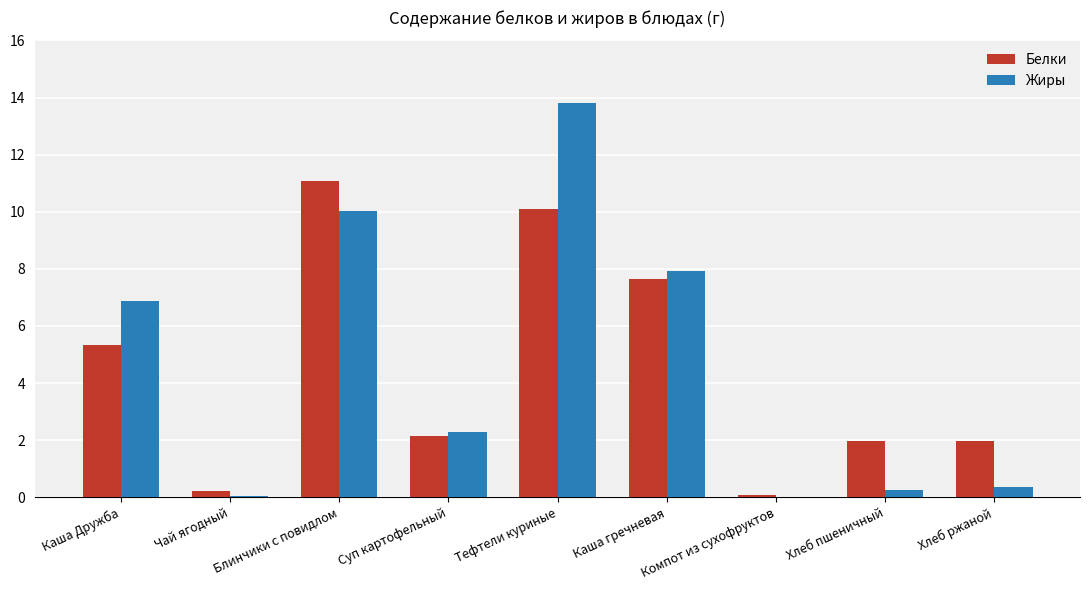

Are the bars horizontal?

No